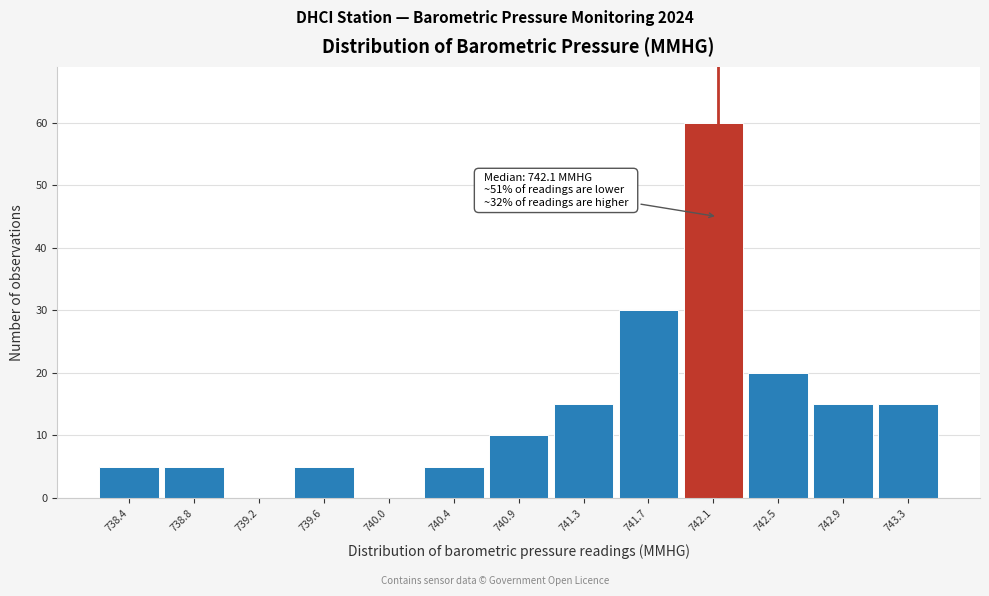

Which range on the x-axis has the tallest bar?

741.85 to 742.30